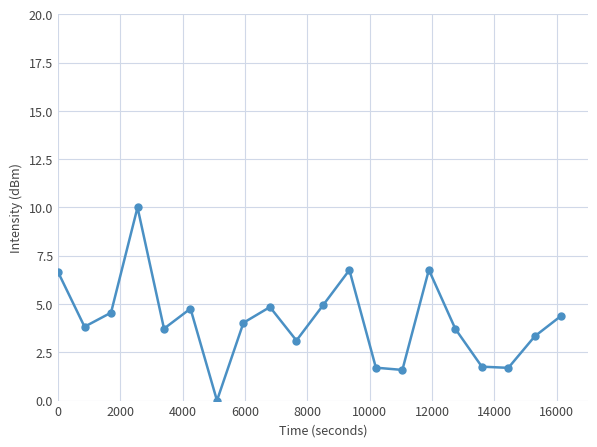

Does the chart have visible grid lines?

Yes